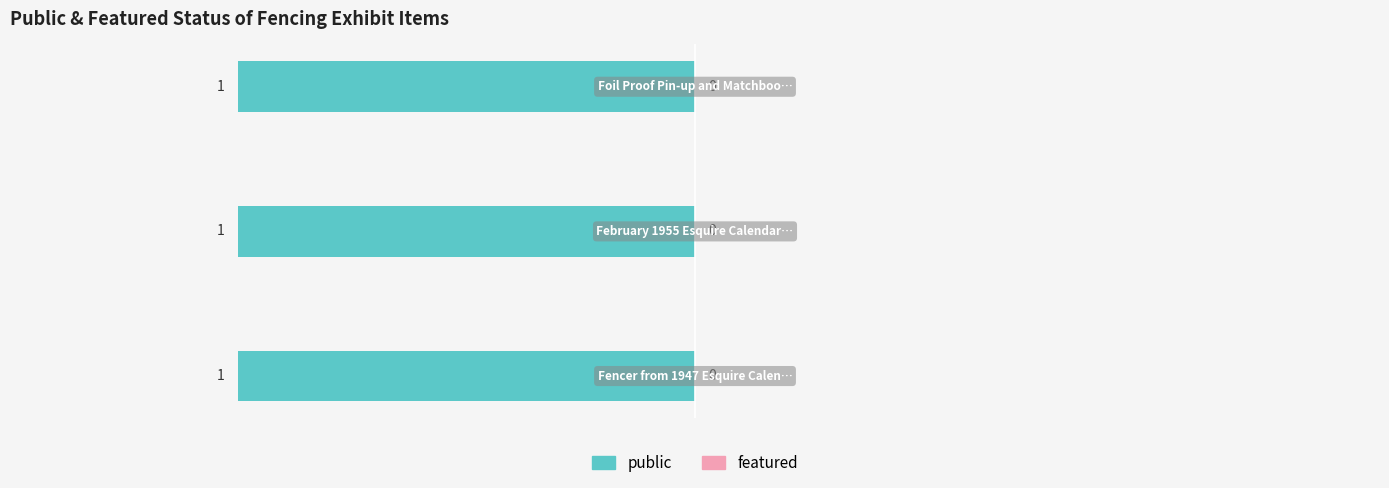

What is the label of the 1st bar from the left?

Fencer from 1947 Esquire Calendar